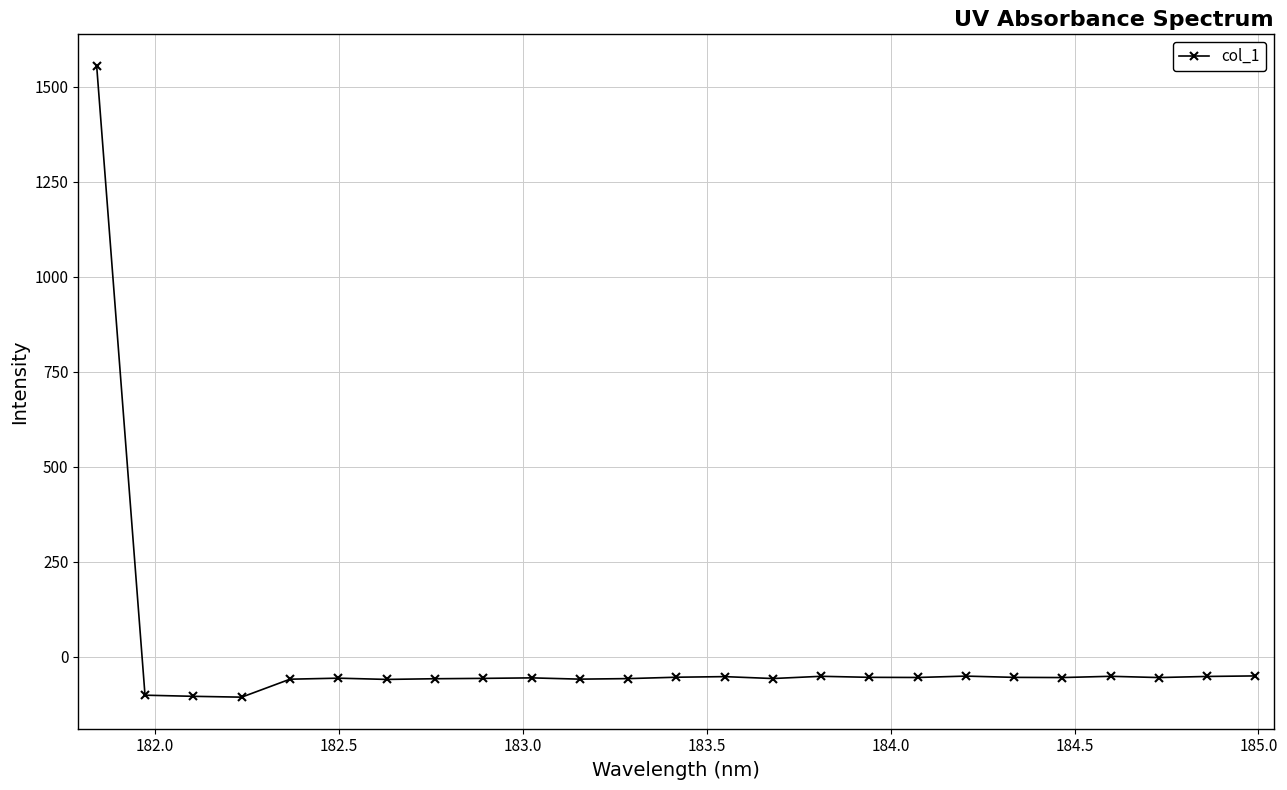

What is the difference between the second highest and minimum values?

55.9